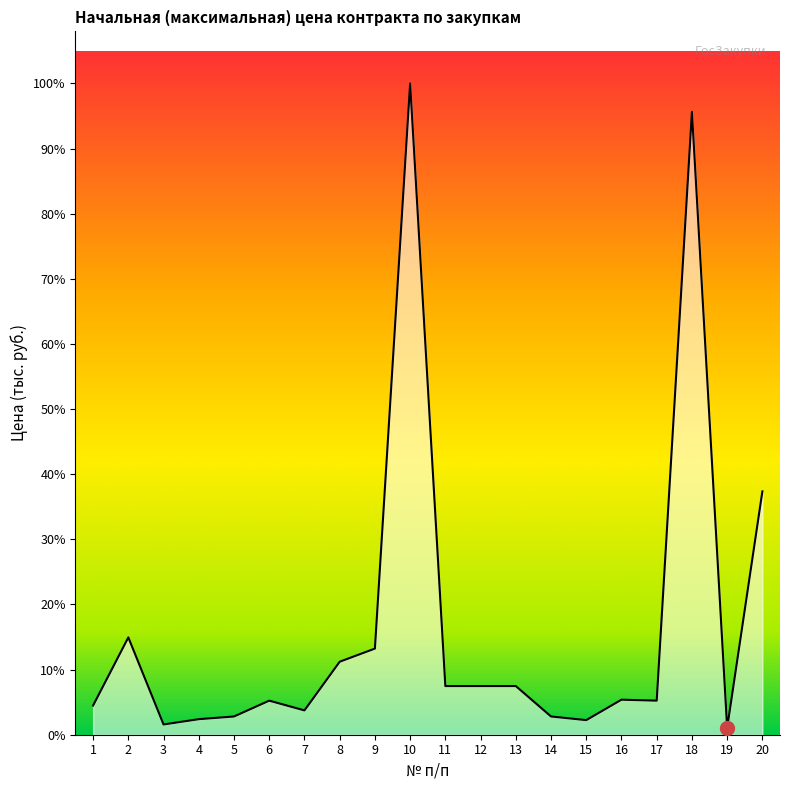

Is this an area chart (filled region under the line)?

Yes